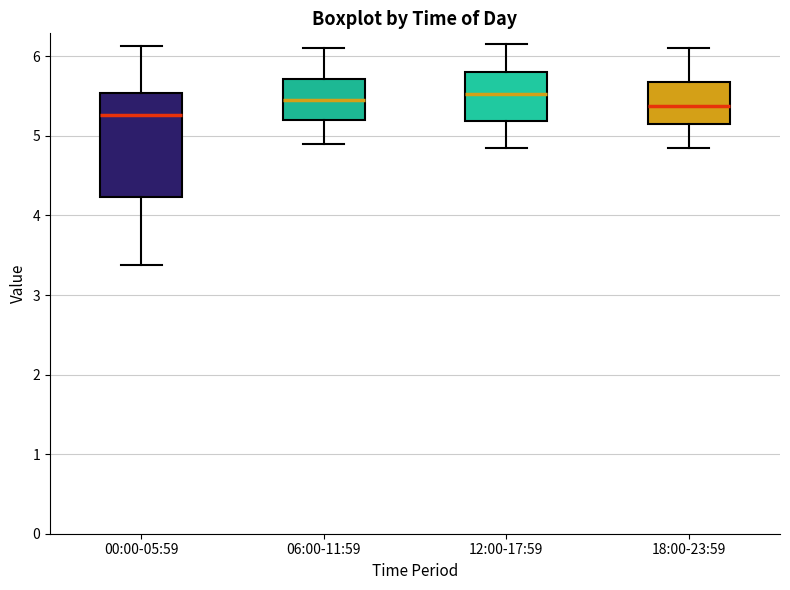

Reading left to right, read every box against the y-axis: the position of its median line, the range the box covers, and the ends of its whiskers. The values are not printed on the chart, so give them approximately, as read against the axis.

00:00-05:59: median 5.3, box 4.2 to 5.5, whiskers 3.4 to 6.1
06:00-11:59: median 5.5, box 5.2 to 5.7, whiskers 4.9 to 6.1
12:00-17:59: median 5.5, box 5.2 to 5.8, whiskers 4.9 to 6.2
18:00-23:59: median 5.4, box 5.2 to 5.7, whiskers 4.9 to 6.1